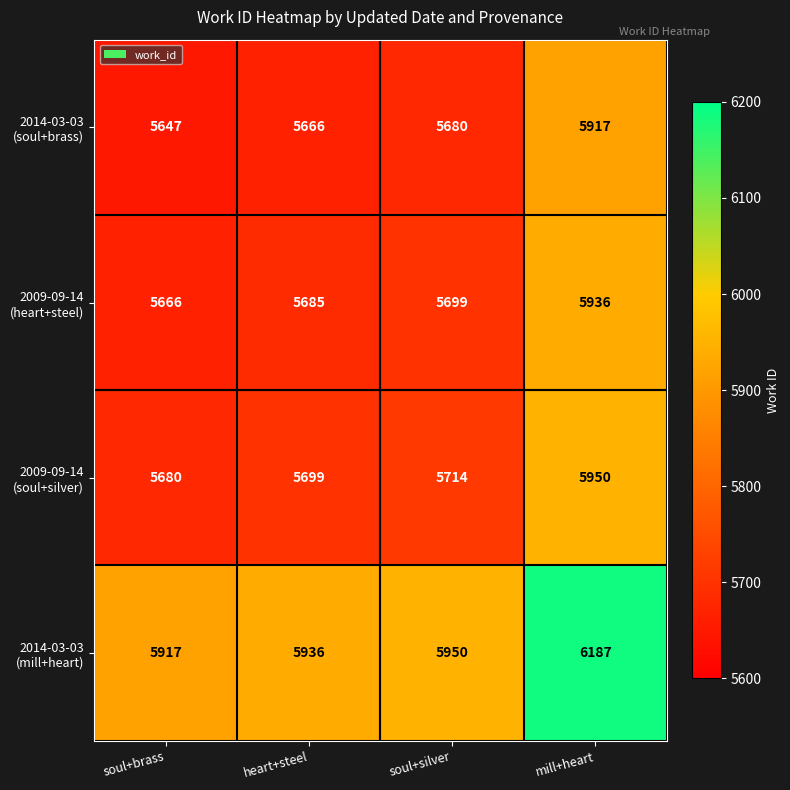

What is the total value across all series at soul+silver?

23043